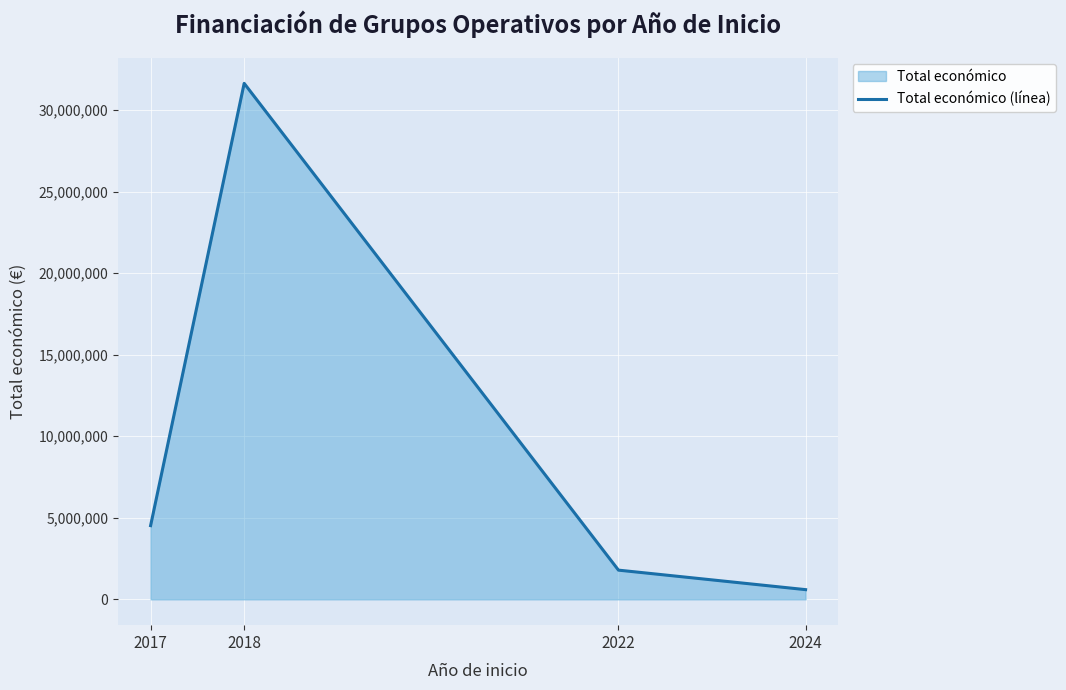

Rank the categories by value from lowest to highest.

2024, 2022, 2017, 2018